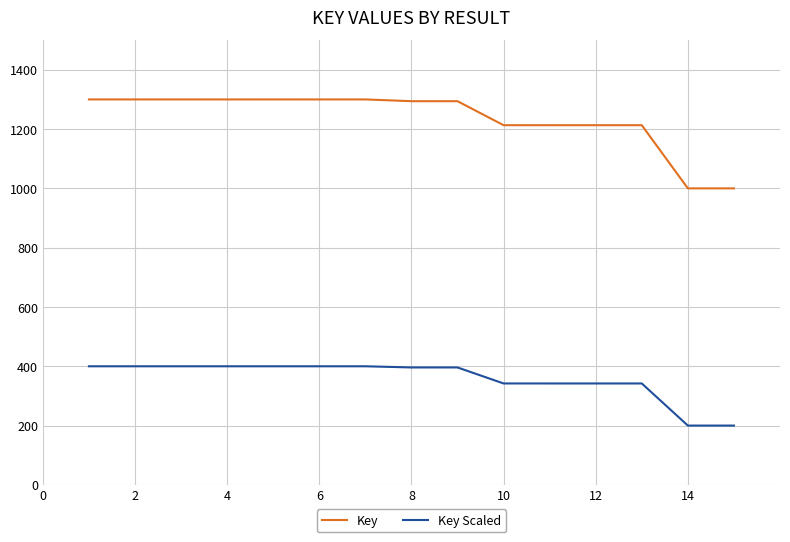

Which series has the largest range (max minus min)?

Key